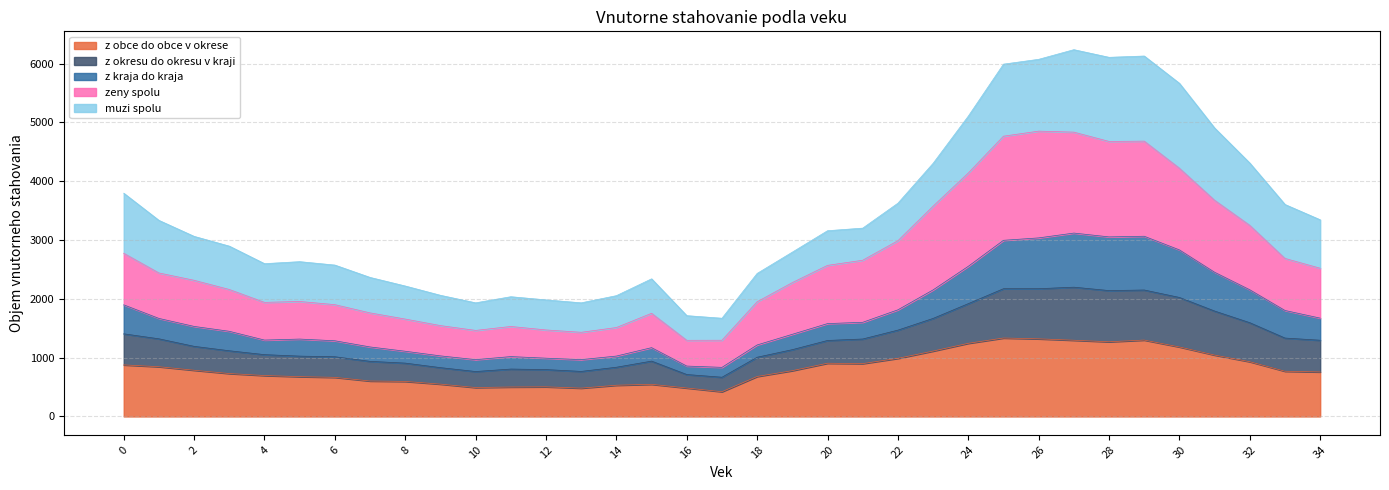

At which category does z obce do obce v okrese reach its first local valley?

10